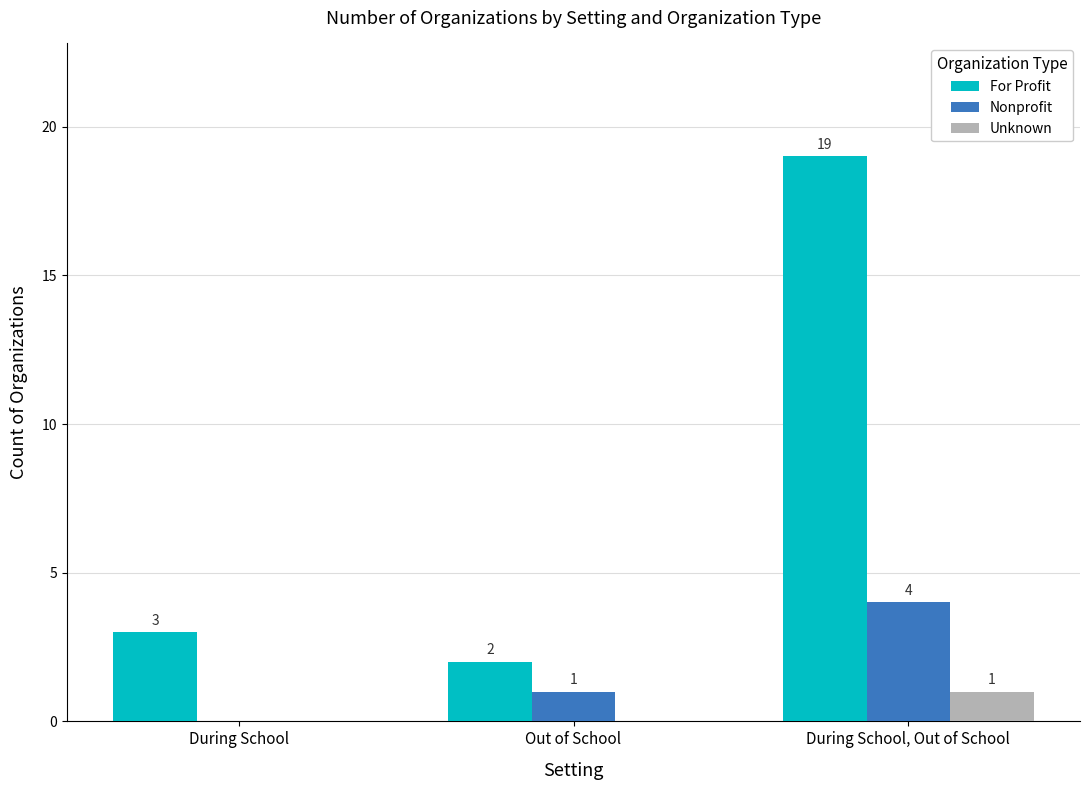

Between Out of School and During School, Out of School, which series saw the biggest shift?

For Profit